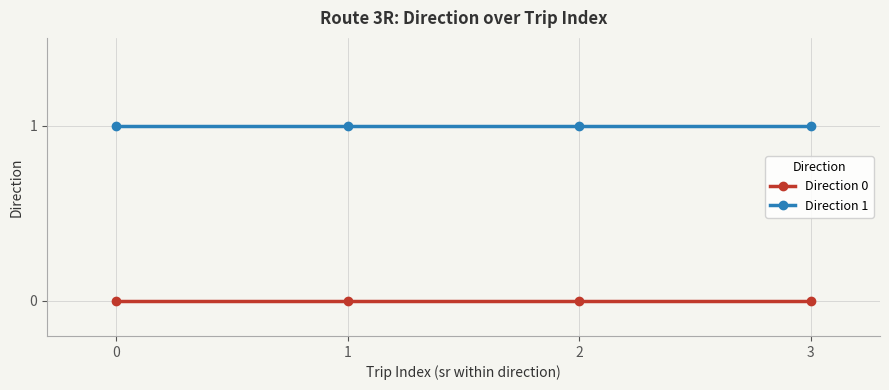

True or false: Direction 1 has more than 1 points higher than both neighbors.

False